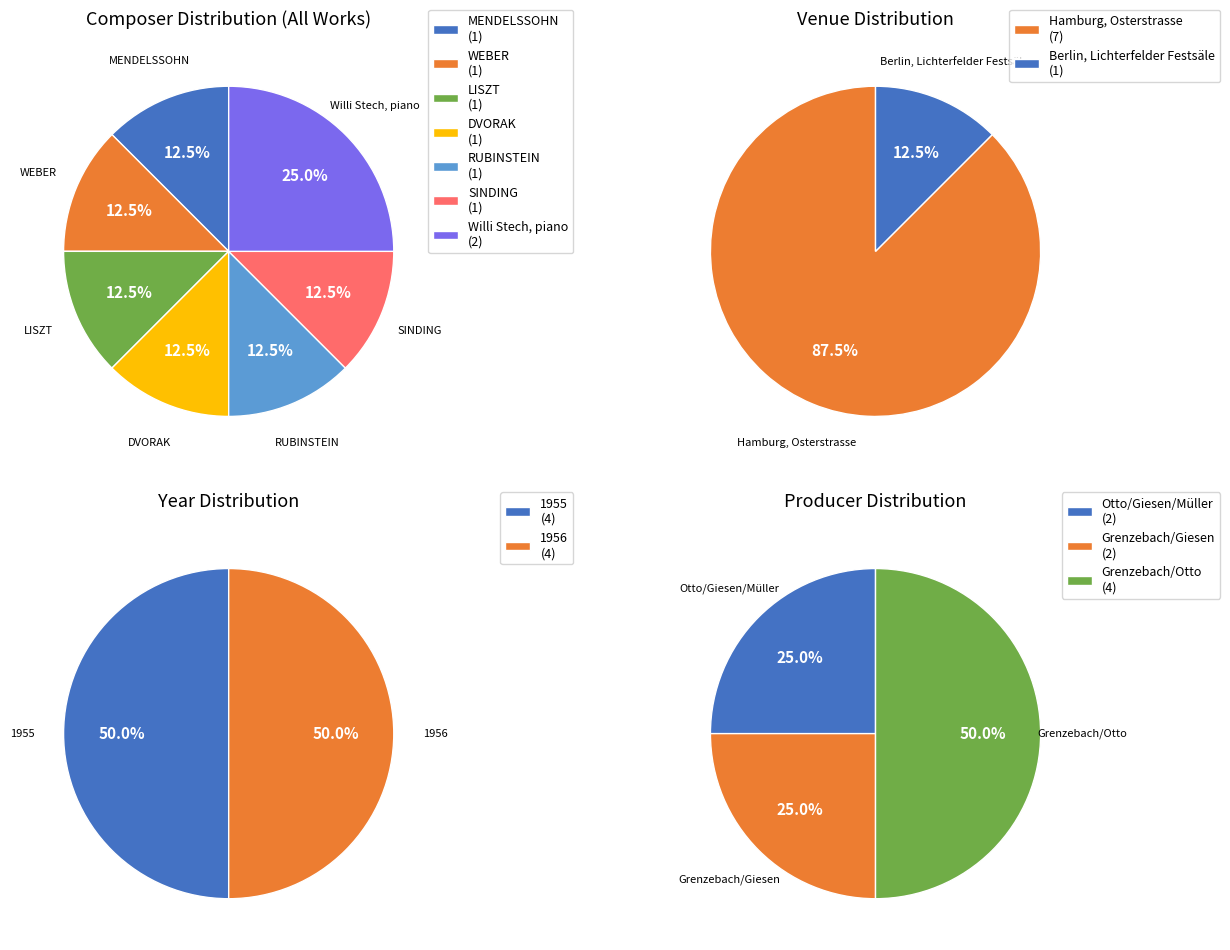

The Telefunken slice represents 89% of the pie. True or false?

False